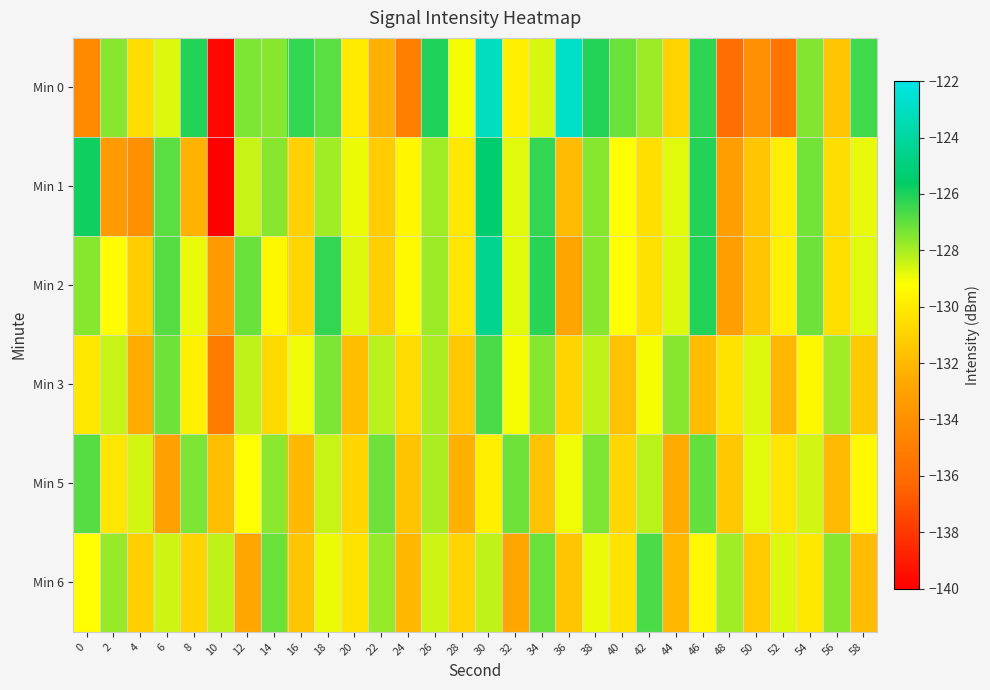

Which series has the widest spread of values?

Min 0